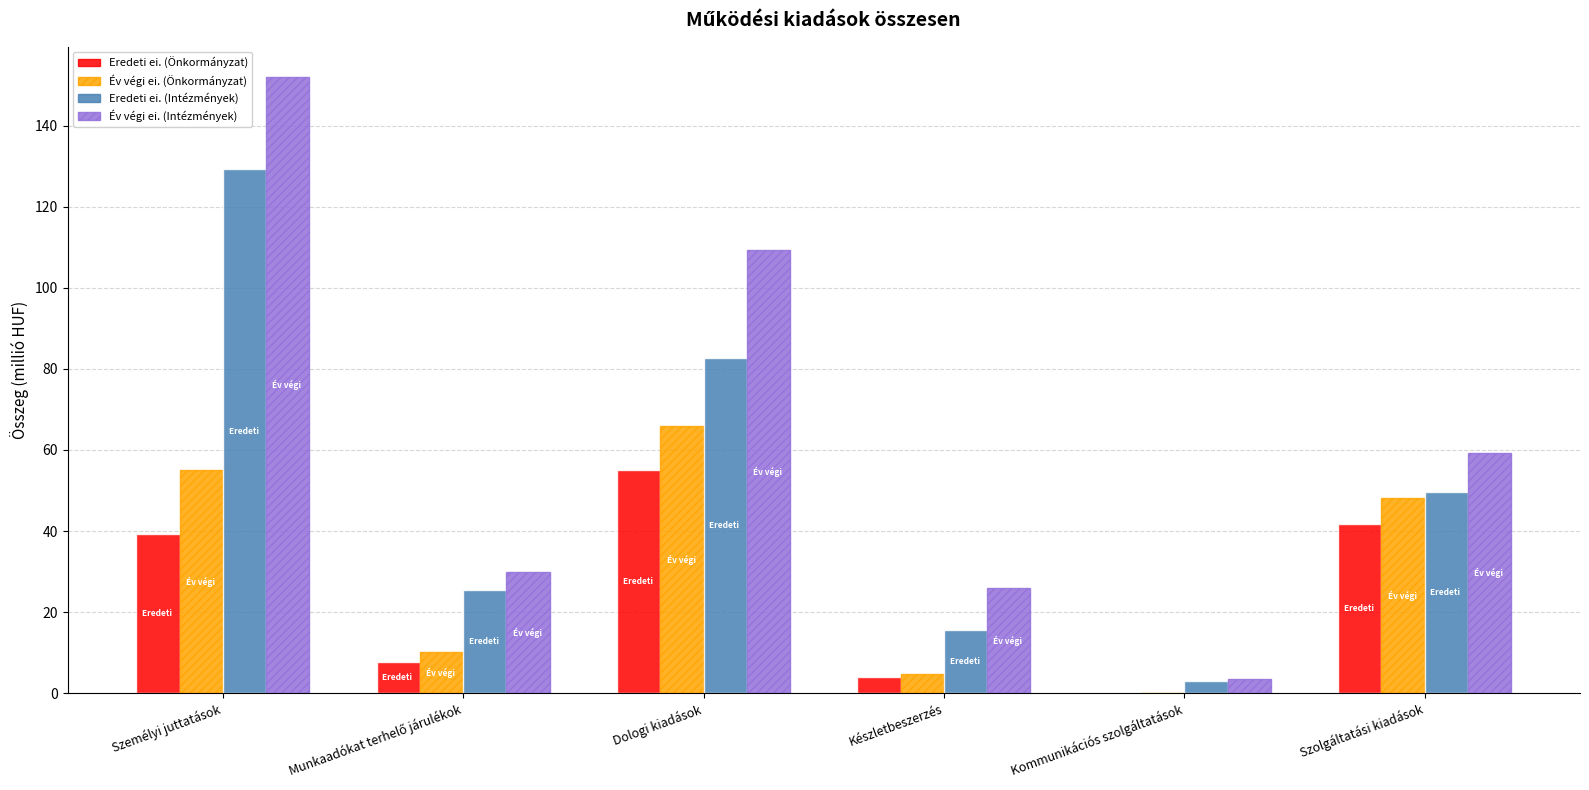

What is the sum of all Év végi ei. (Intézmények) values?

379.6